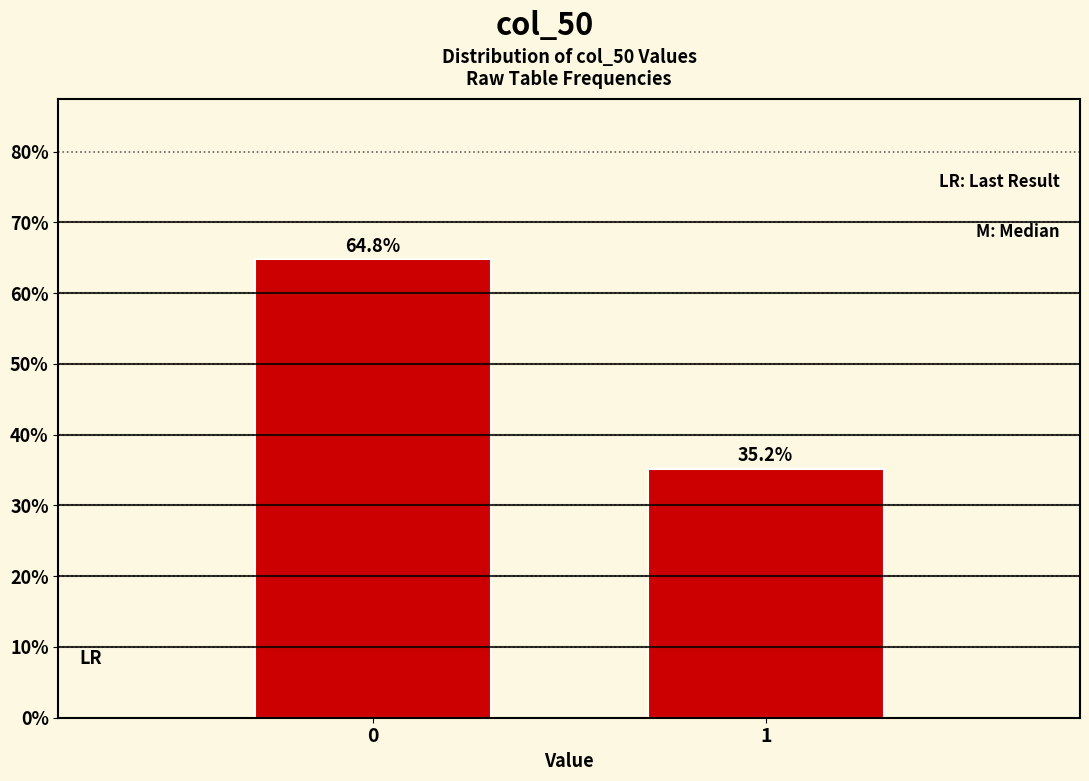

Reading left to right, list all the values displayed in this chart.

64.8	35.2